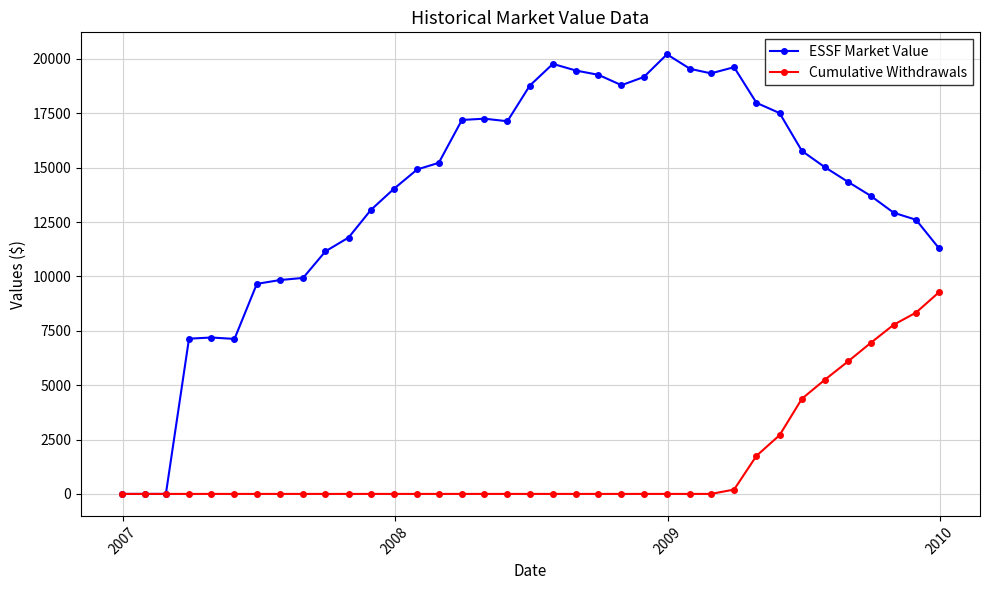

True or false: ESSF Market Value has more than 1 interior local peaks.

True